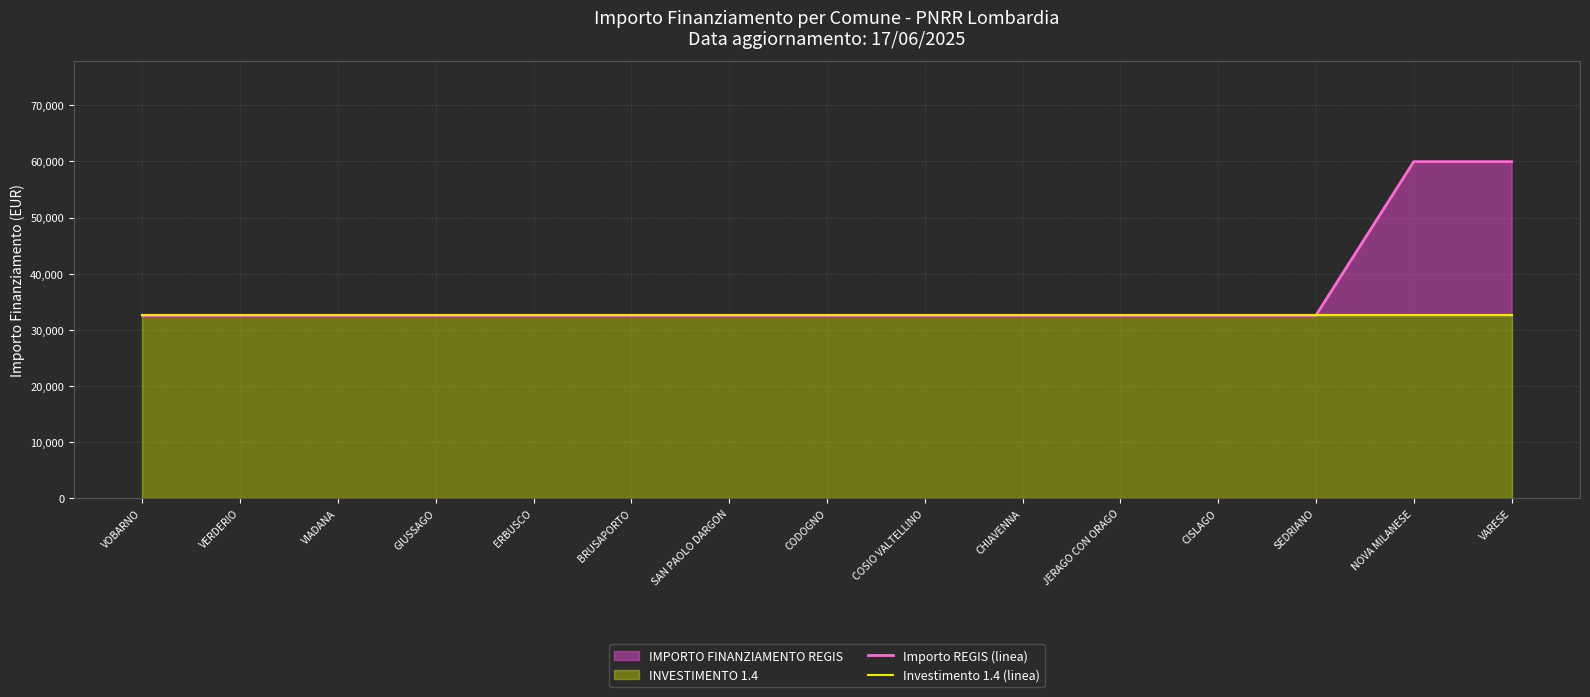

The value of Importo REGIS (linea) at SAN PAOLO DARGON is 32589. True or false?

True